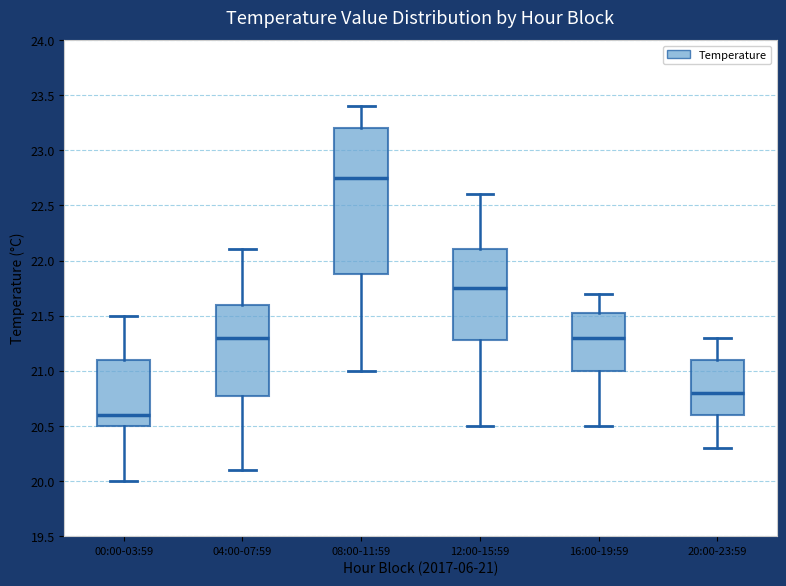

Which box is the tallest, from its lower edge to its upper edge?

08:00-11:59